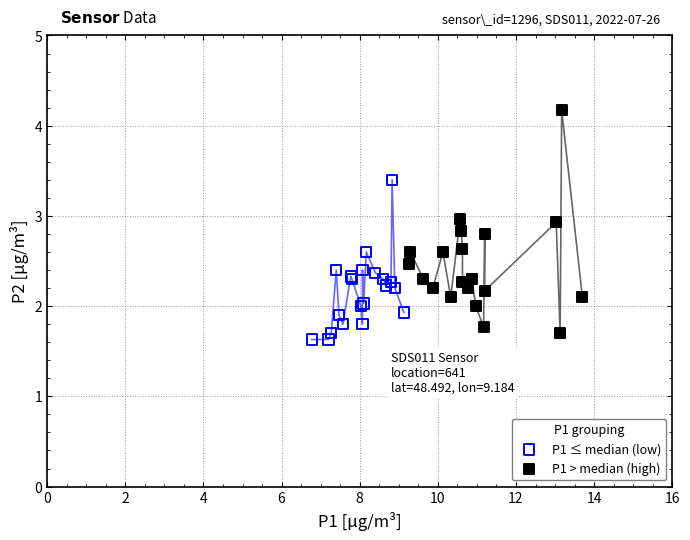

Which series reaches the maximum Y coordinate?

P1 > median (high)